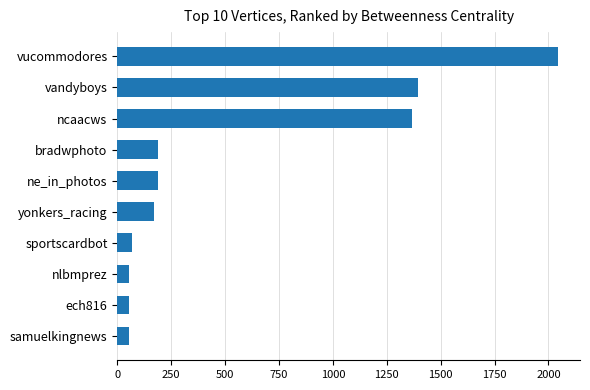

Reading bottom to top, list all the values displayed in this chart.

55.0	55.0	55.0	66.0	170.0	190.0	190.0	1367.5	1394.0	2044.0